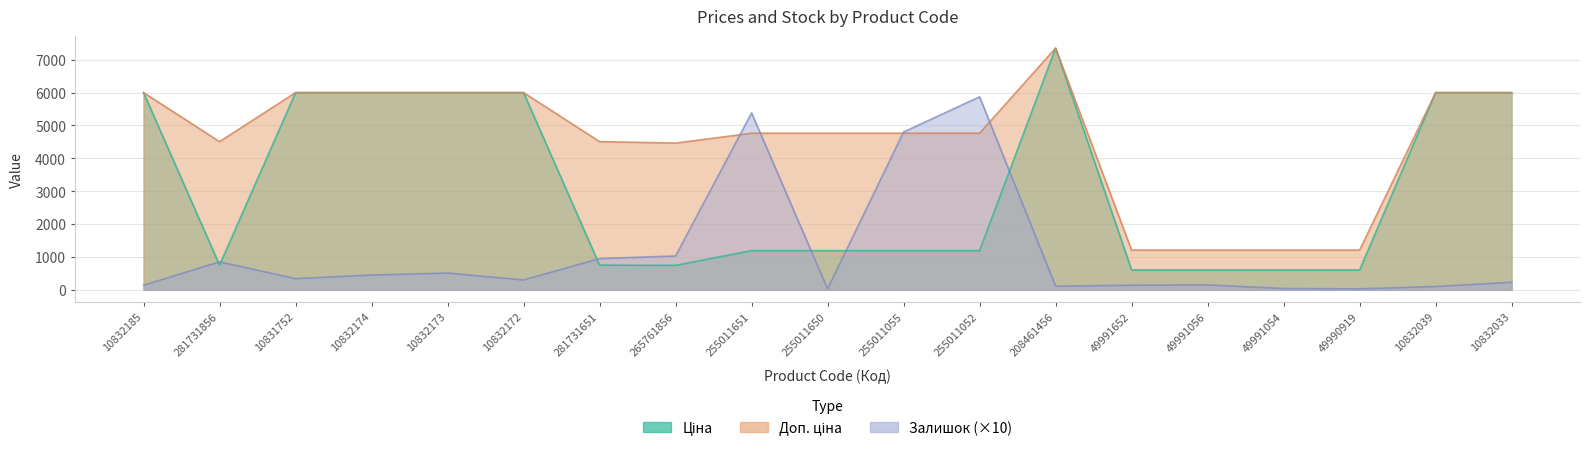

Between 10832172 and 10831752, which is larger?

10832172